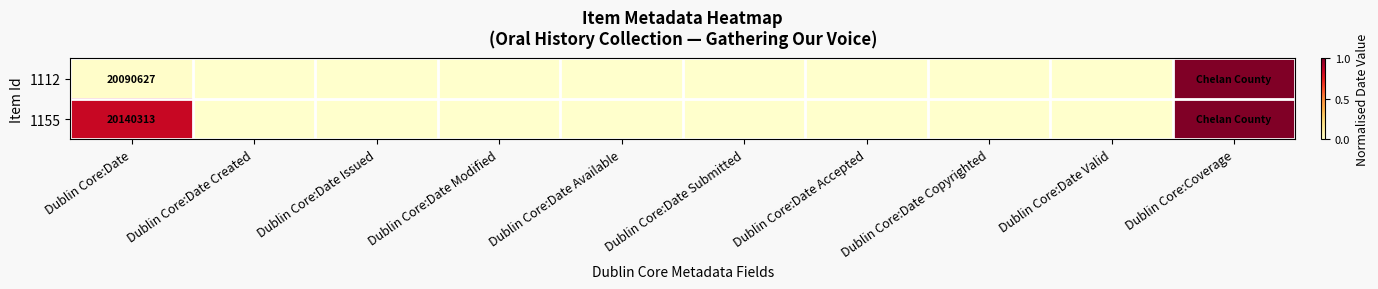

List the series in order of their overall mean, lowest first.

1112, 1155